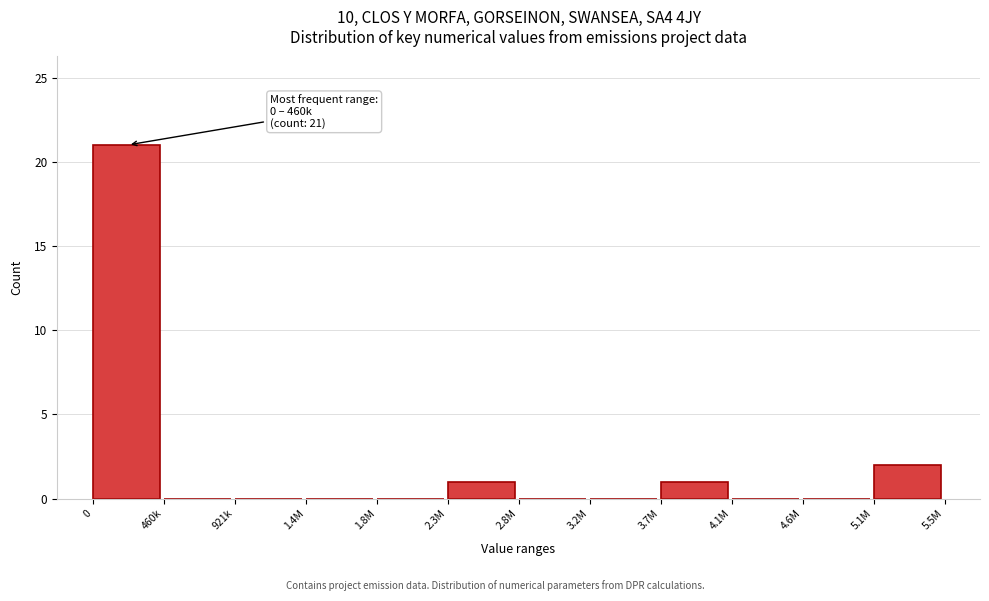

Reading right to left, list all the values displayed in this chart.

5.1M=2	4.6M=0	4.1M=0	3.7M=1	3.2M=0	2.8M=0	2.3M=1	1.8M=0	1.4M=0	921k=0	460k=0	0=21